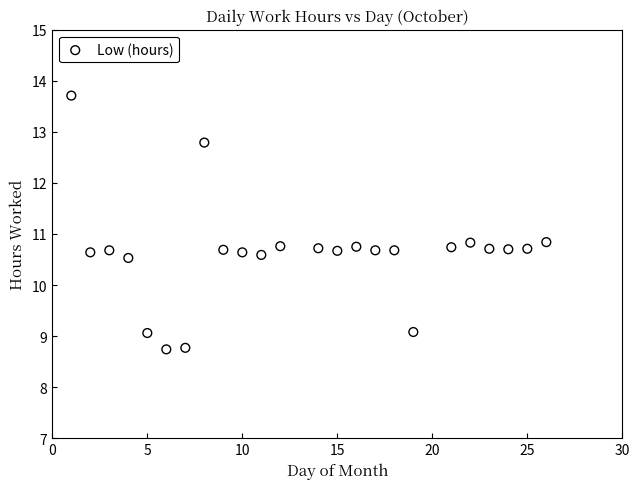

What is the range of X values (max minus min)?

25.0